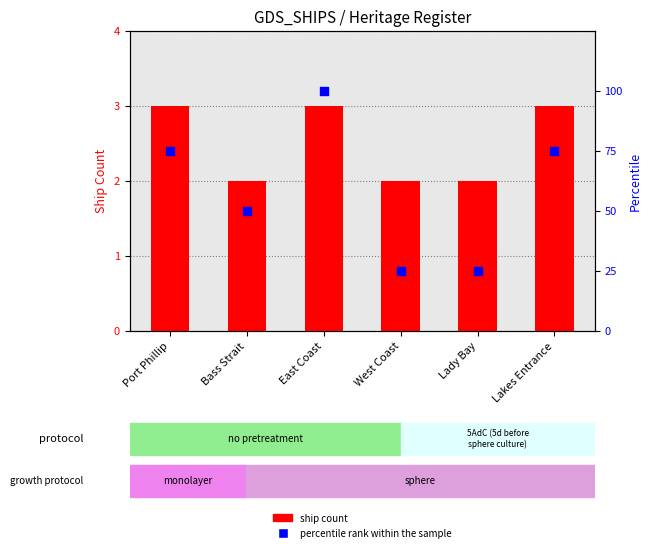

At which category is the sum across all series the highest?

East Coast